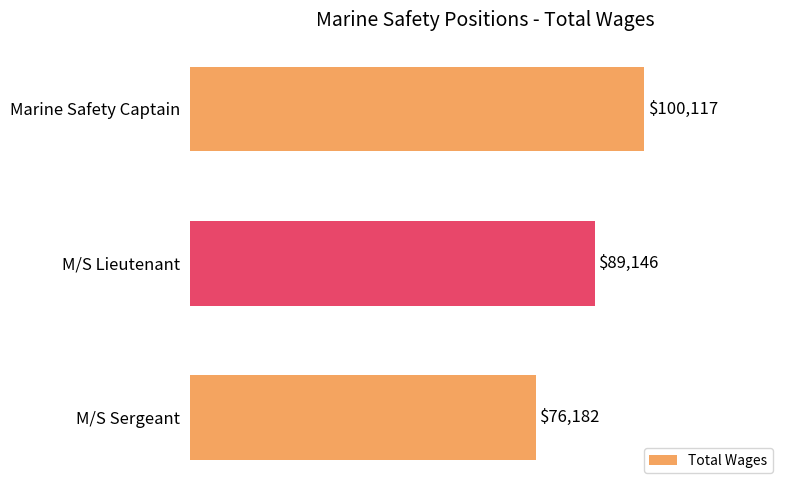

True or false: the data shows 38662 at M/S Sergeant.

False